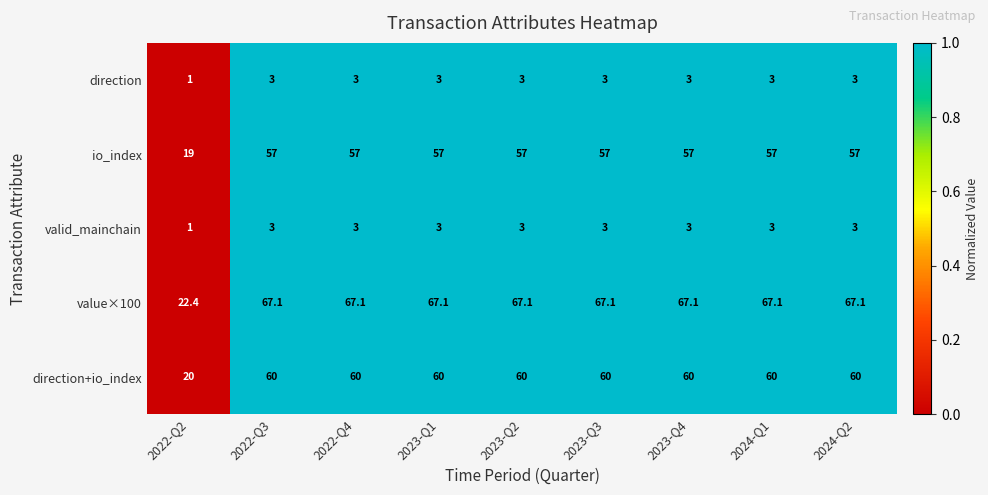

Which series has the largest total across all categories?

value×100